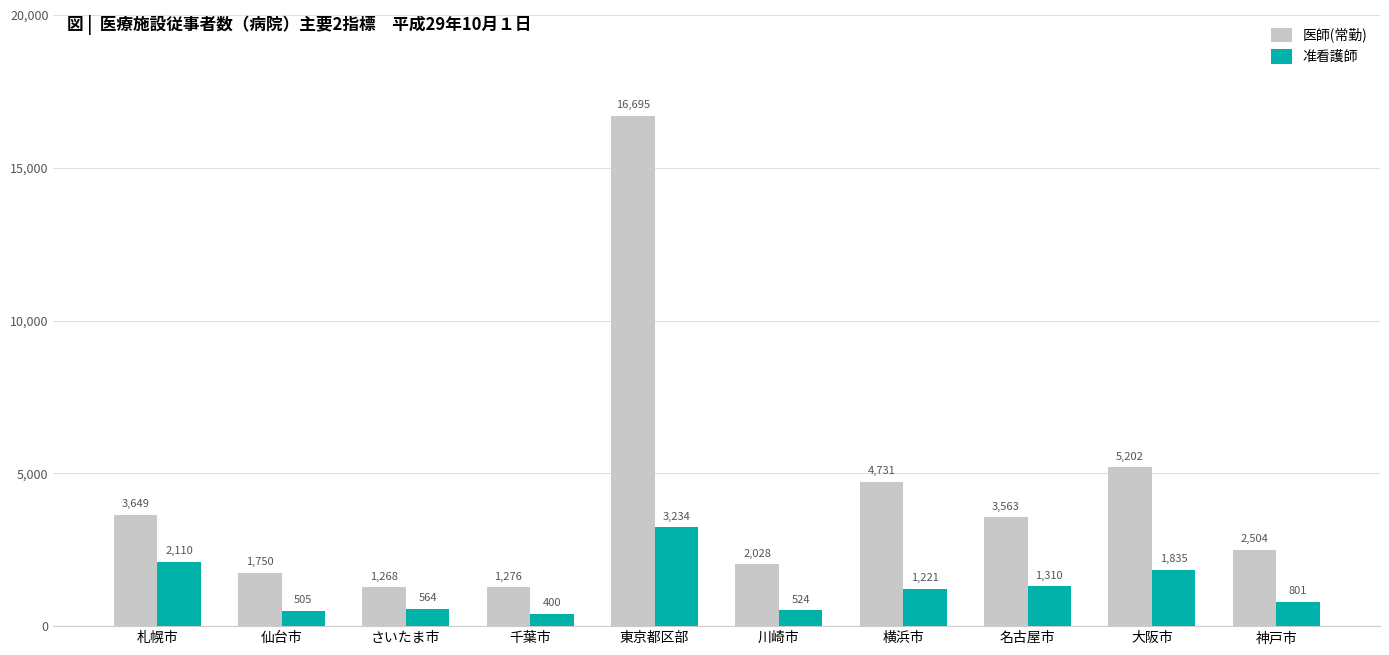

What is the difference between the maximum and minimum values in the 医師(常勤) series?

15427.0